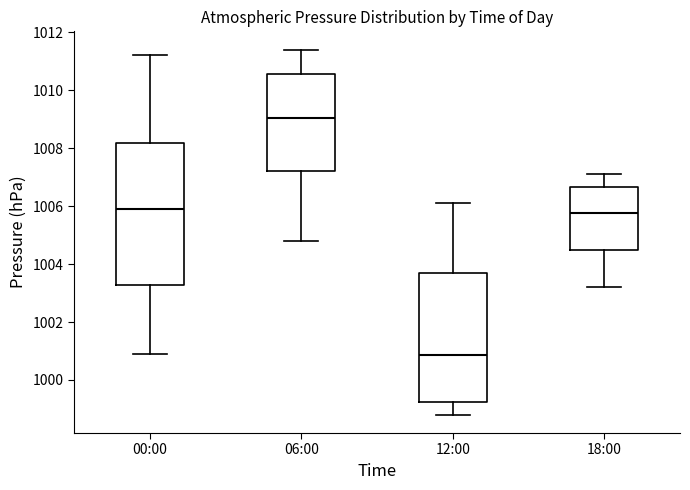

Comparing the boxes themselves (not the whiskers), which one is the tallest?

00:00